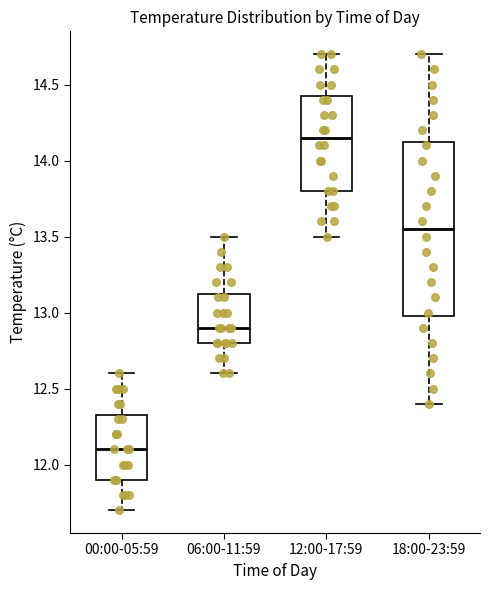

Which box's median line is the lowest?

00:00-05:59